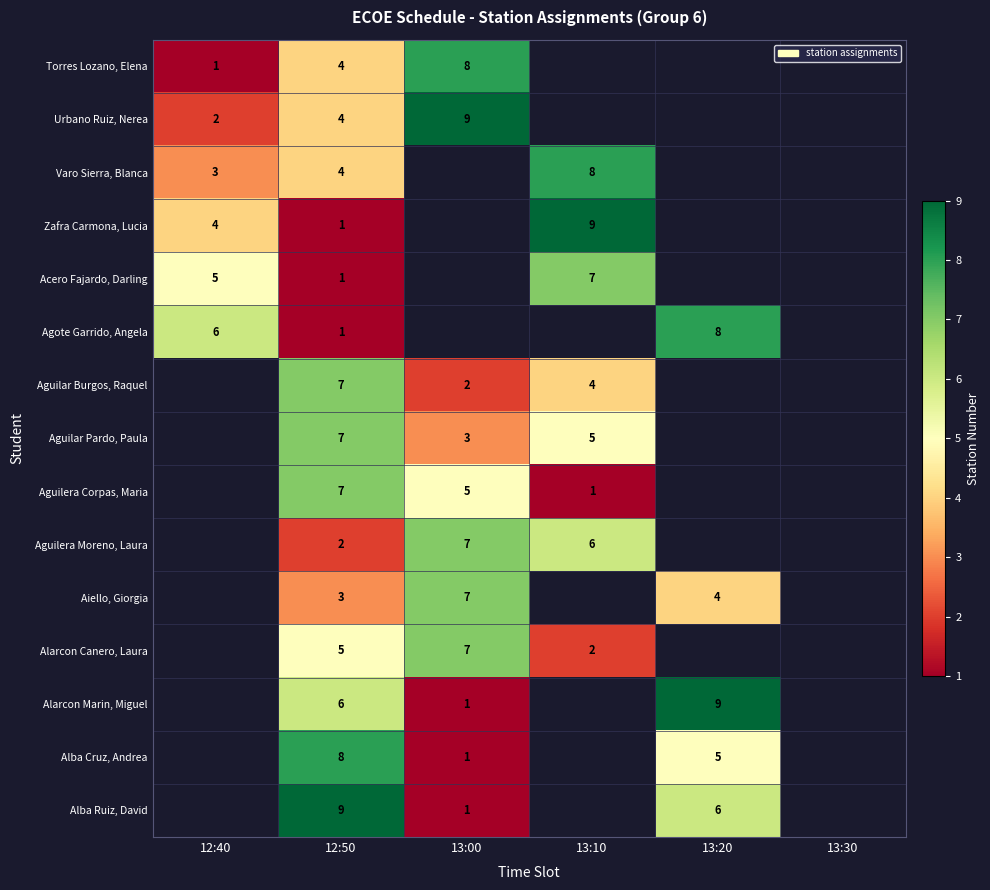

Is it true that Alarcon Canero, Laura equals 1 at 13:10?

False